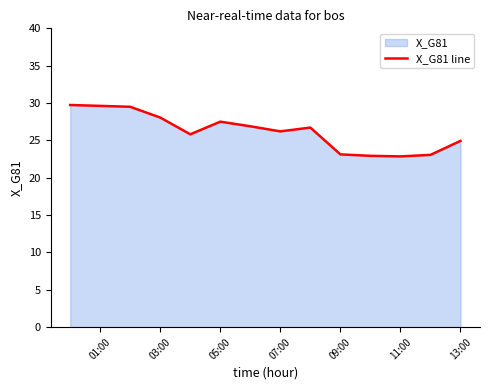

Is it true that the value at 13:00 is 24.9?

True